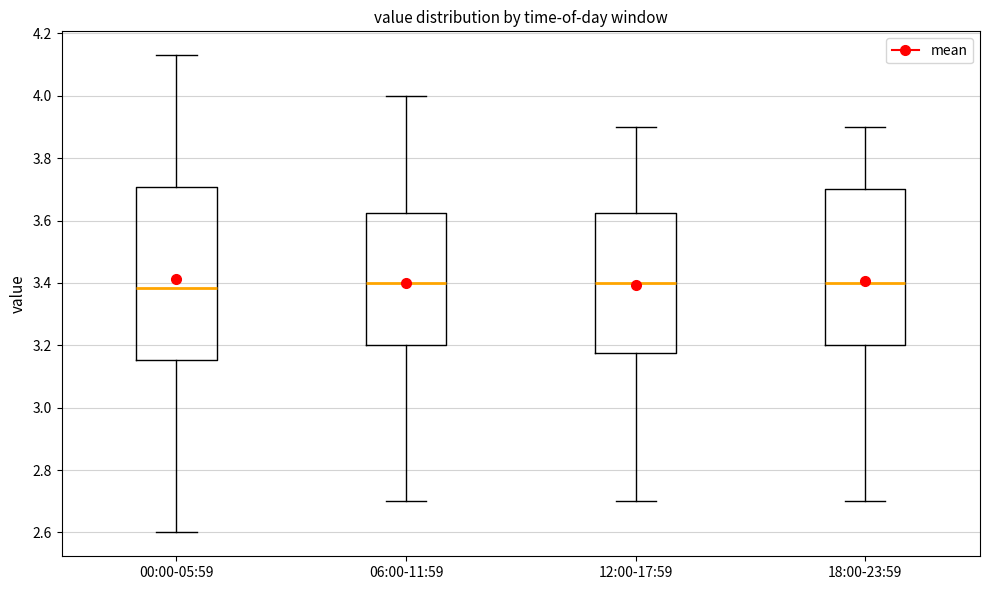

Comparing the boxes themselves (not the whiskers), which one is the tallest?

00:00-05:59